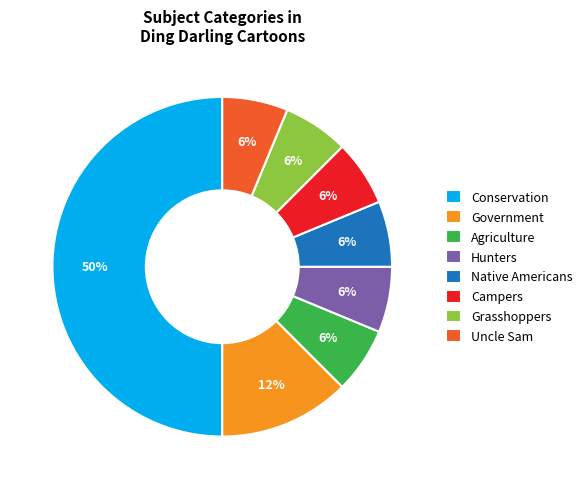

Which category has the biggest portion of the pie?

Conservation